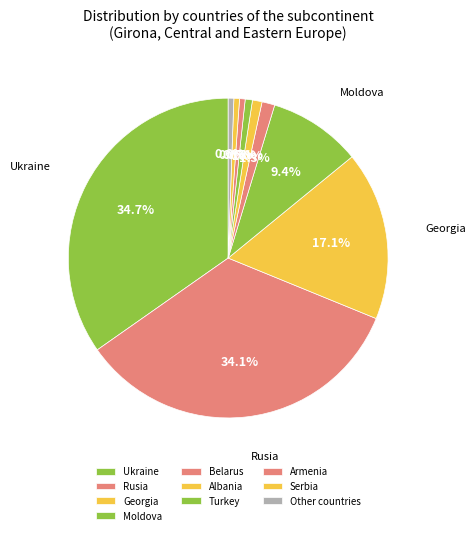

Count the number of slices in the pie.

10